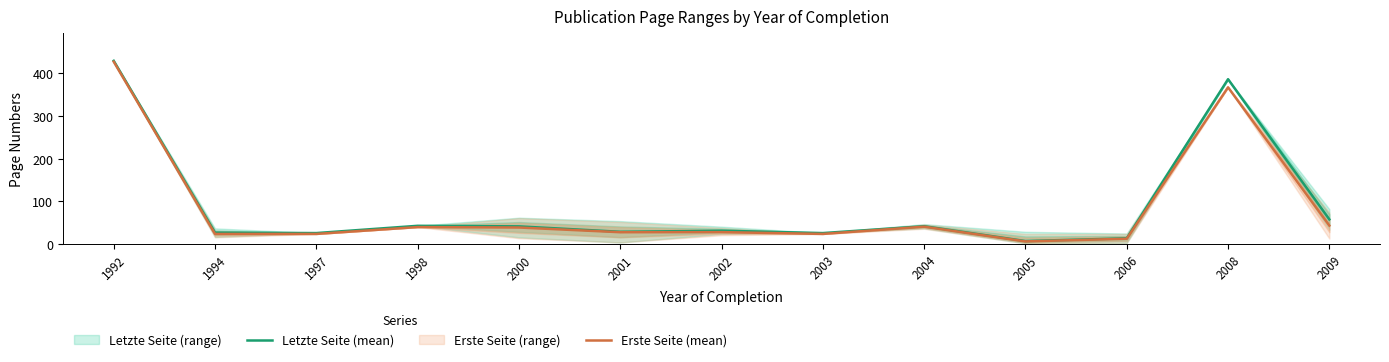

Count the number of categories in the chart.

13